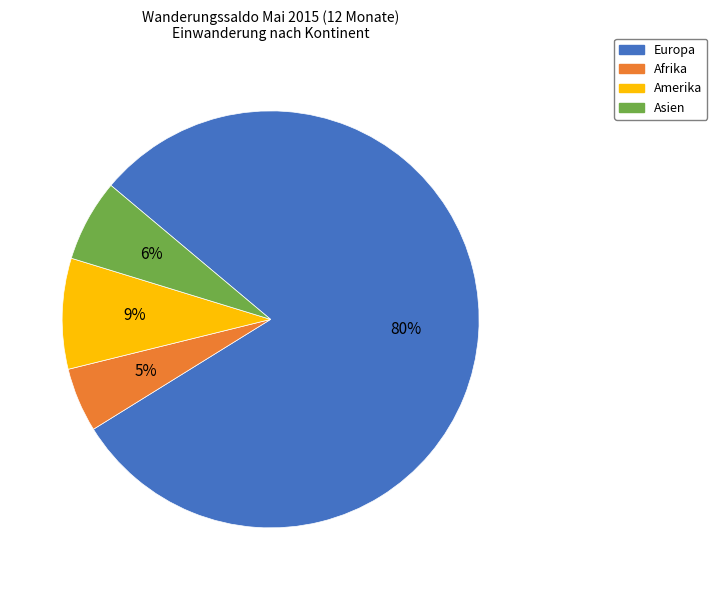

Which category has the smallest portion of the pie?

Afrika